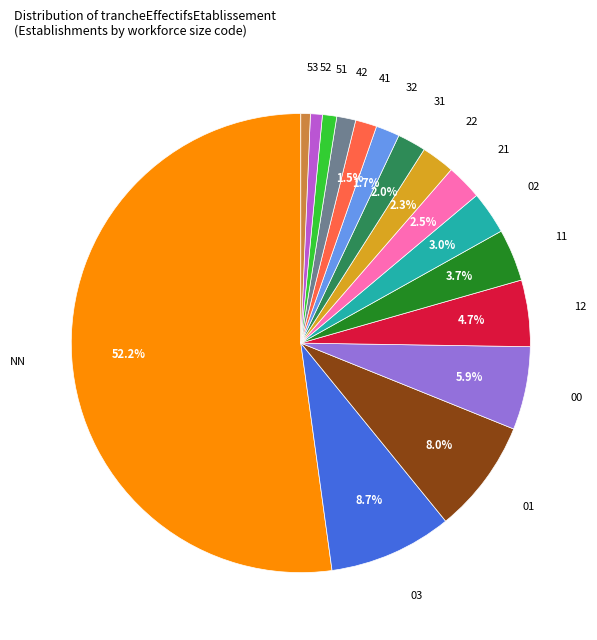

Is there any slice that represents more than half of the pie?

Yes